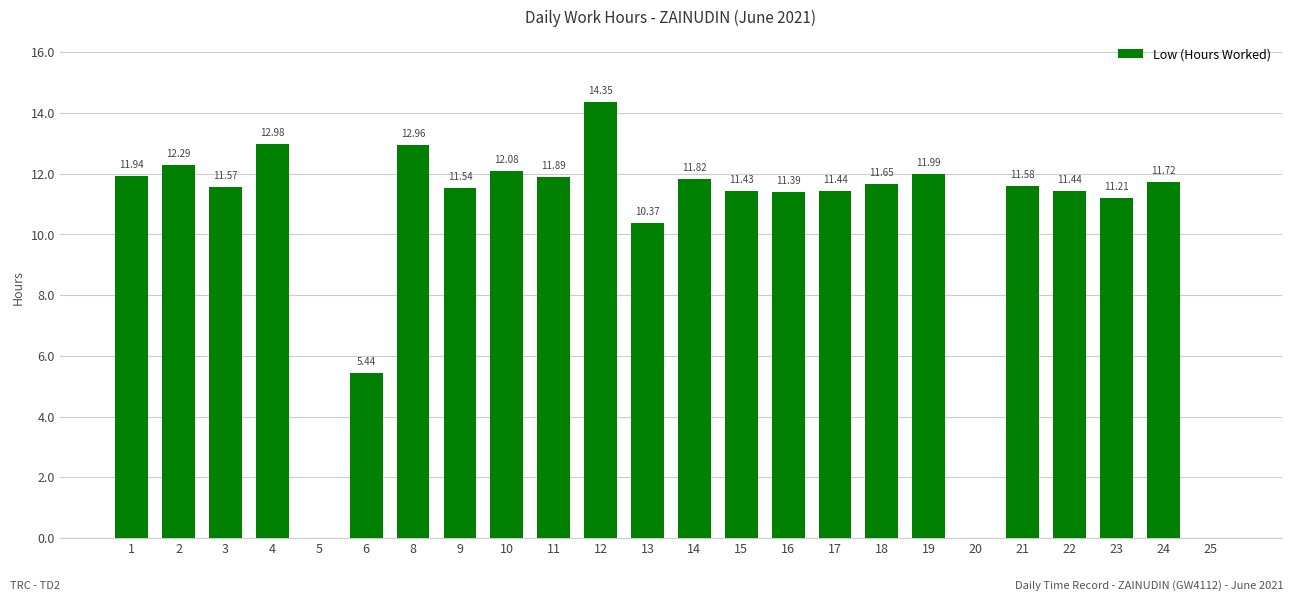

What is the approximate value at 1?

11.9